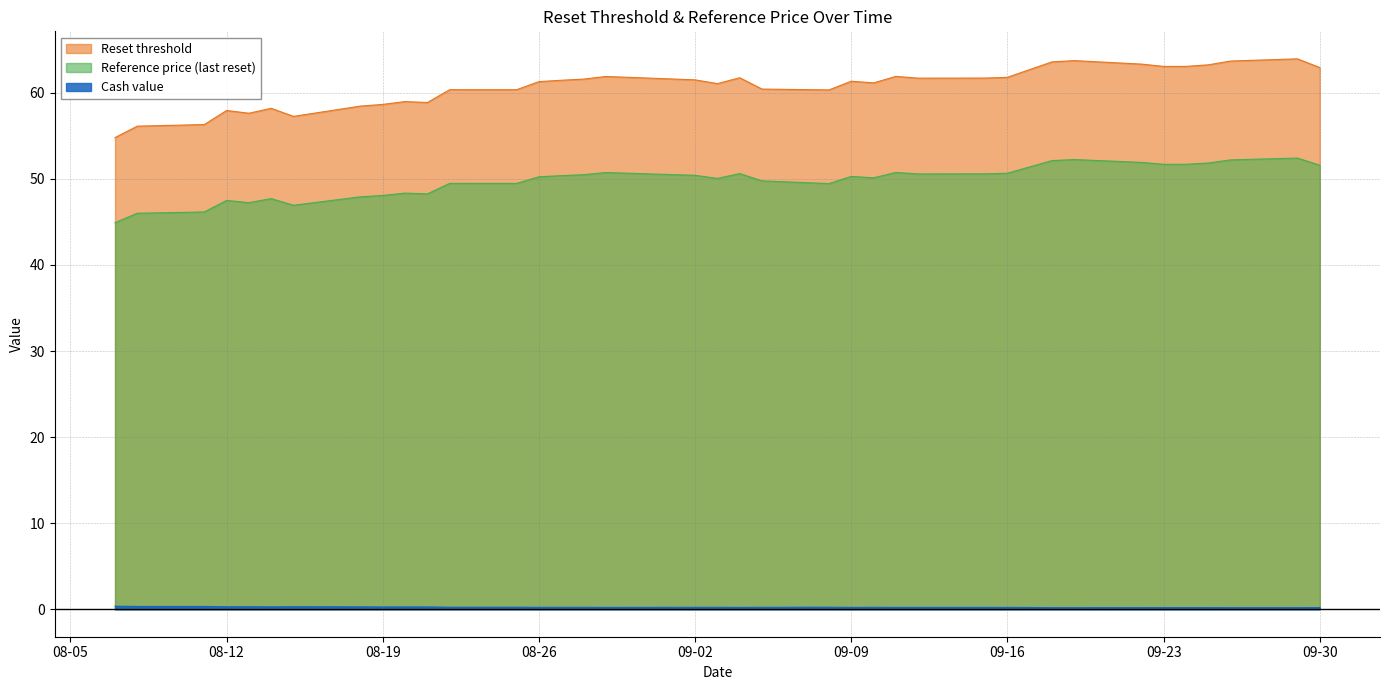

At how many categories does at least one series exceed 21?

38